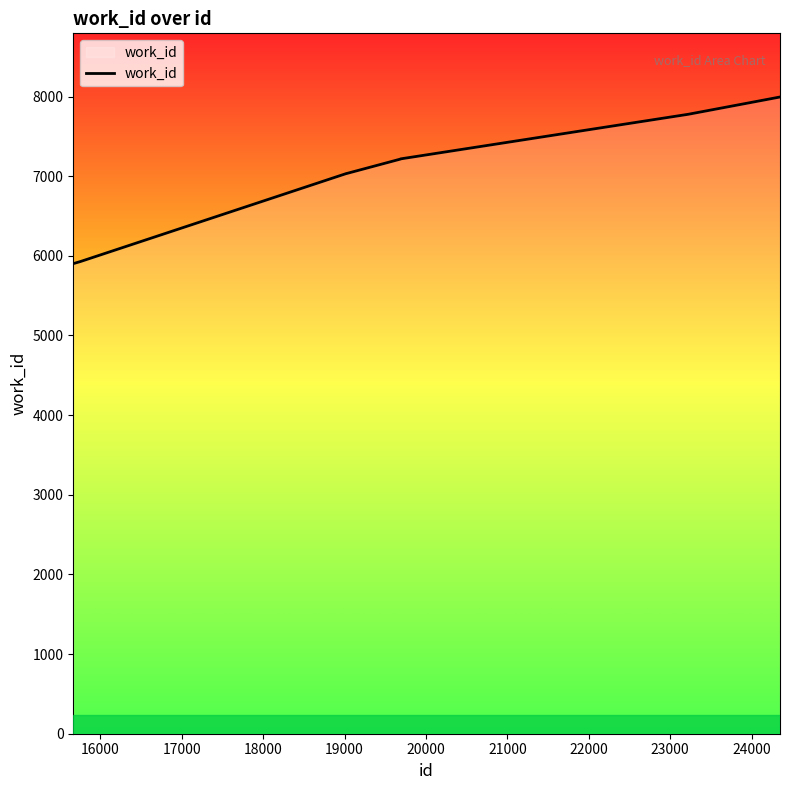

What is the maximum value shown in the chart?

7994